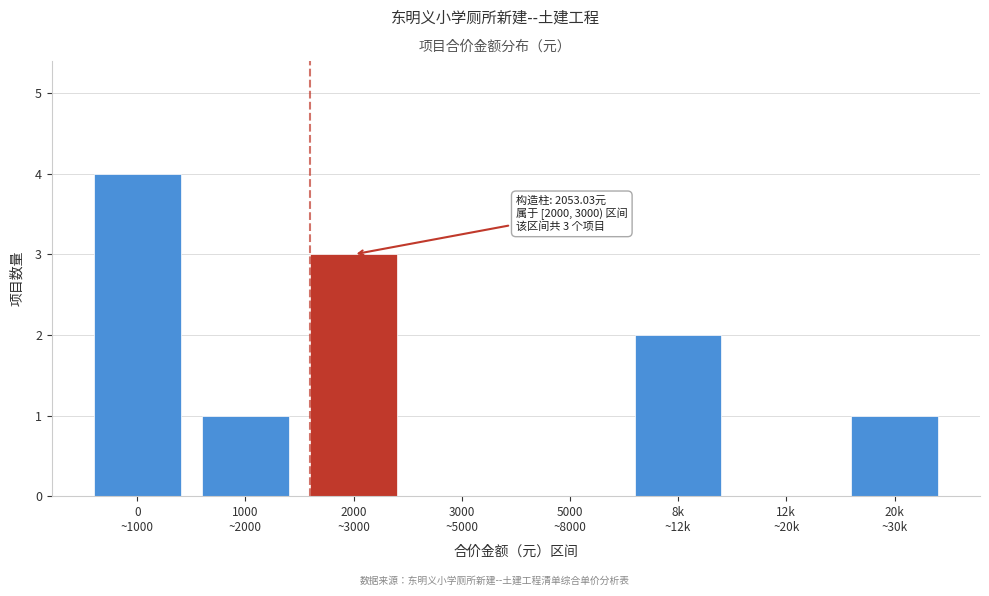

What is the sum of all values?

11